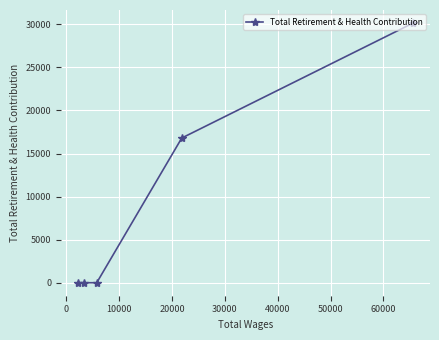

The chart shows a value of 8091 at 0. True or false?

False